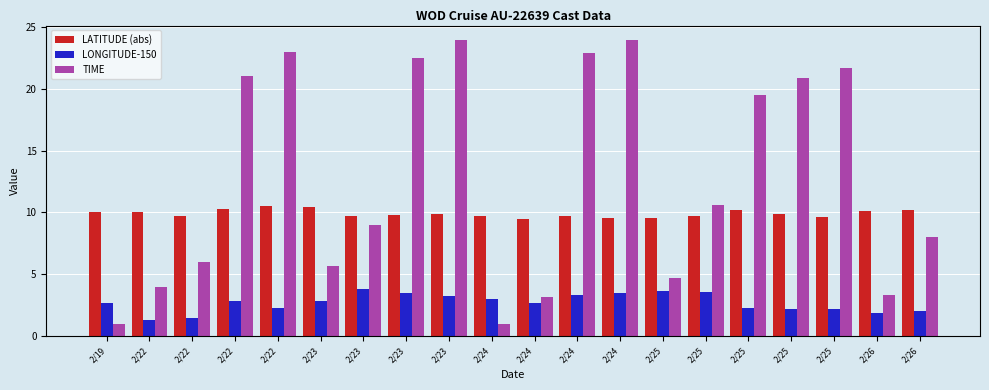

What are all the series names shown in the legend?

LATITUDE (abs), LONGITUDE-150, TIME